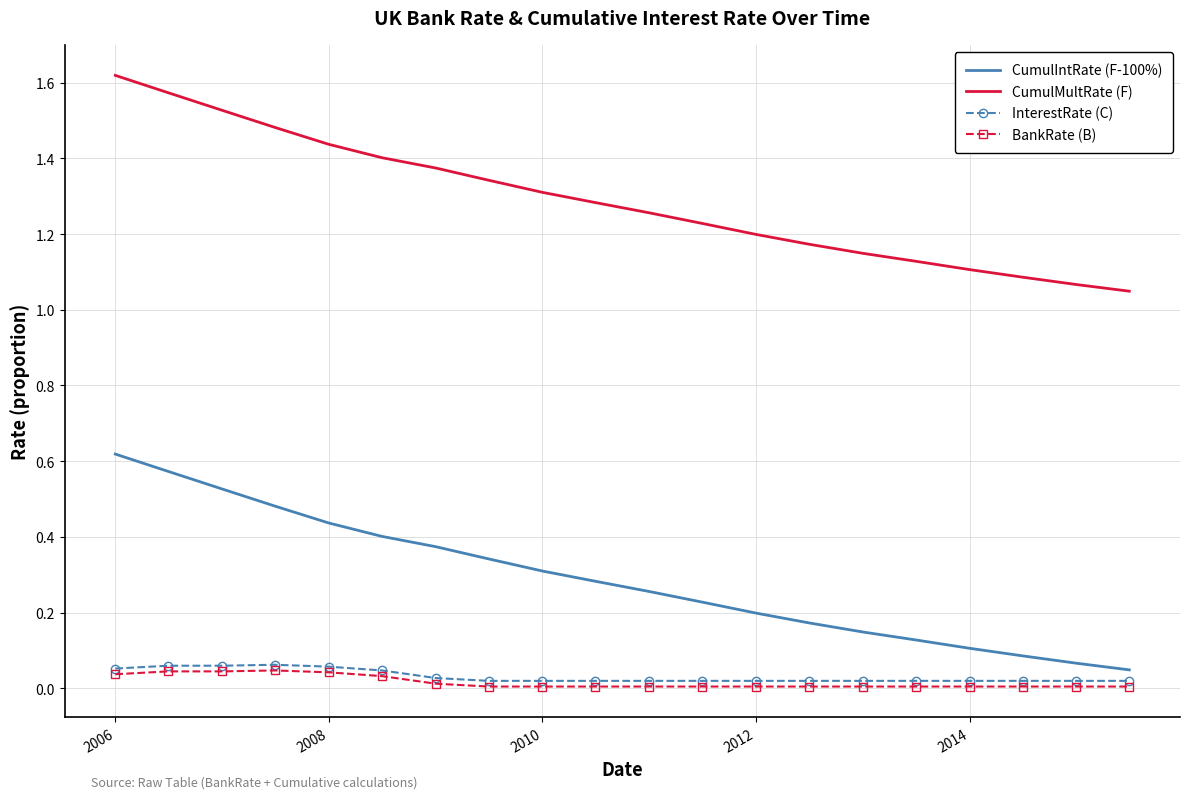

Which series has the largest total across all categories?

CumulMultRate (F)